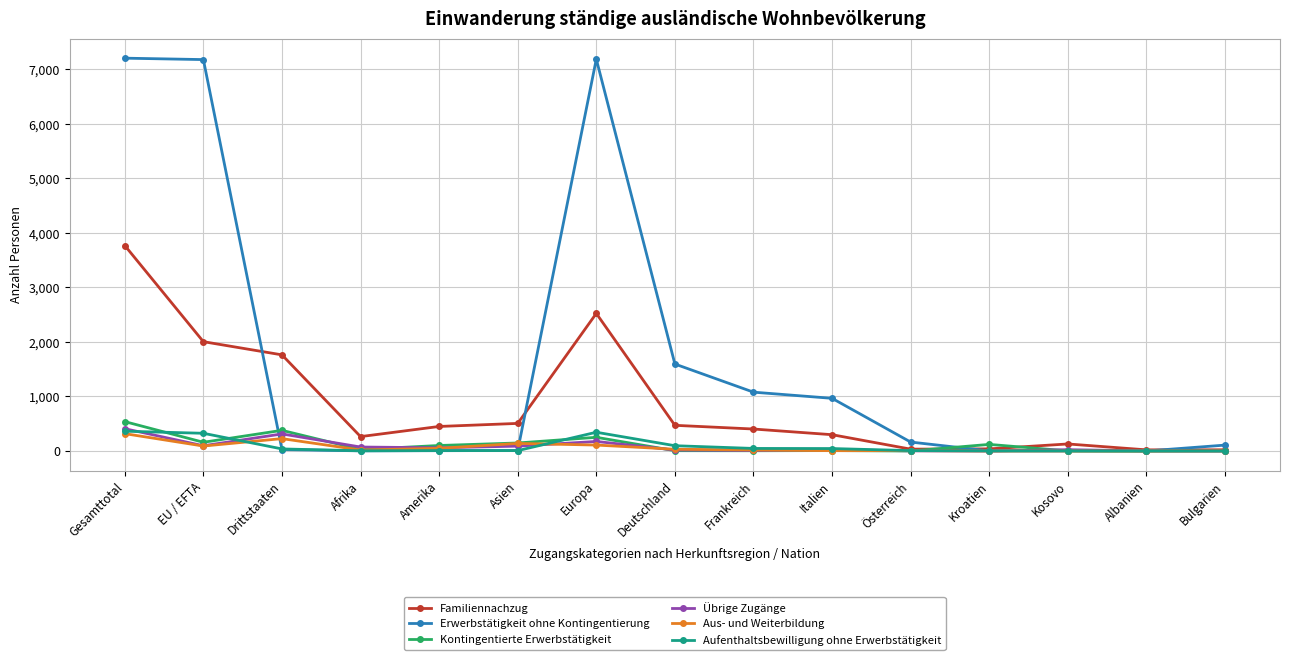

What is the greatest value displayed?

7204